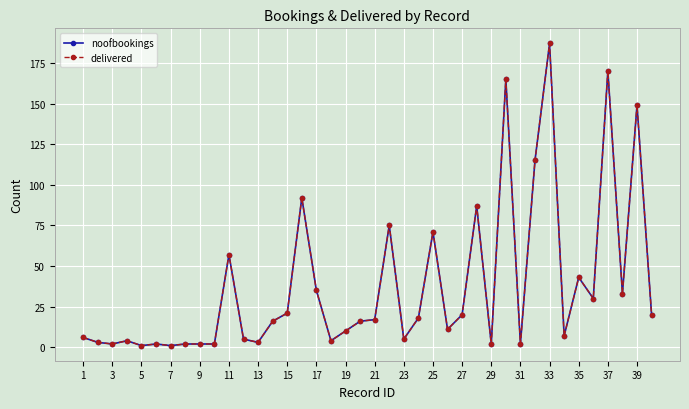

What is the difference between the second highest and second lowest values in the delivered series?

169